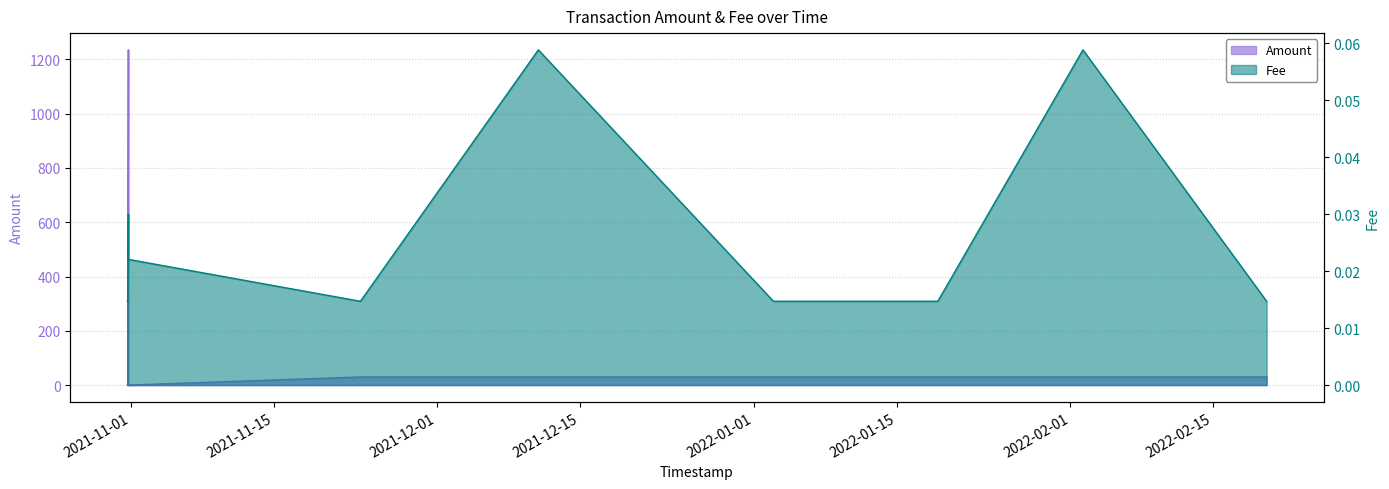

What is the difference between the maximum and minimum values in the Amount series?

1235.3